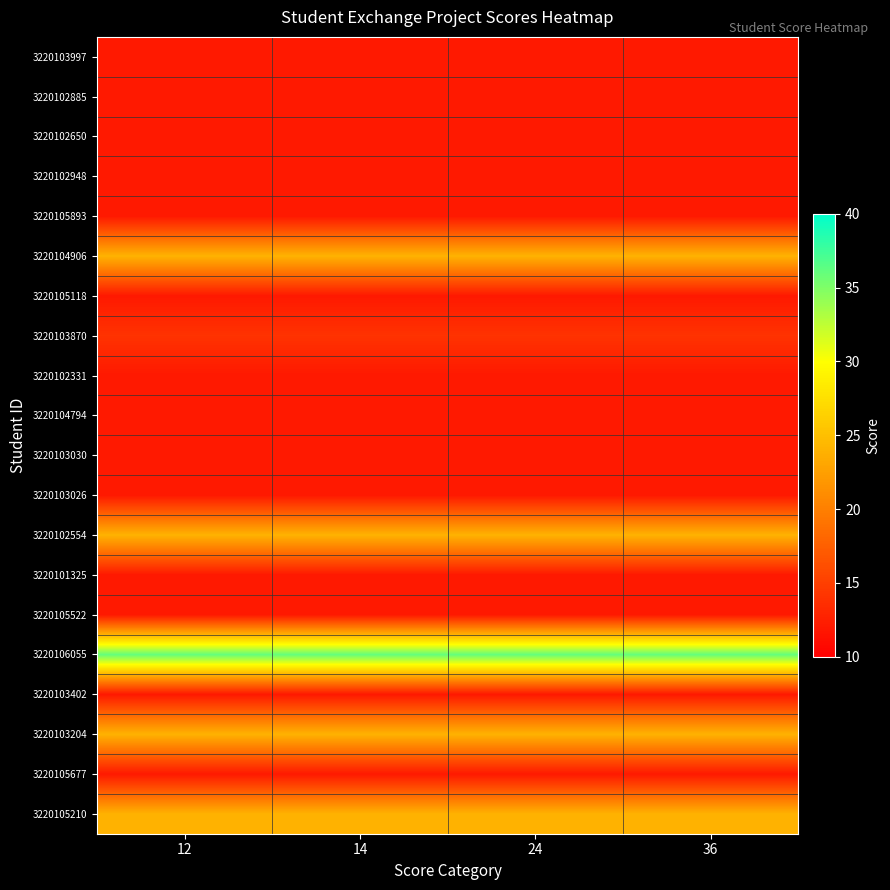

Reading right to left, extract all data points from this chart.

3220103997: 36=12	24=12	14=12	12=12
3220102885: 36=12	24=12	14=12	12=12
3220102650: 36=12	24=12	14=12	12=12
3220102948: 36=12	24=12	14=12	12=12
3220105893: 36=12	24=12	14=12	12=12
3220104906: 36=24	24=24	14=24	12=24
3220105118: 36=12	24=12	14=12	12=12
3220103870: 36=14	24=14	14=14	12=14
3220102331: 36=12	24=12	14=12	12=12
3220104794: 36=12	24=12	14=12	12=12
3220103030: 36=12	24=12	14=12	12=12
3220103026: 36=12	24=12	14=12	12=12
3220102554: 36=24	24=24	14=24	12=24
3220101325: 36=12	24=12	14=12	12=12
3220105522: 36=12	24=12	14=12	12=12
3220106055: 36=36	24=36	14=36	12=36
3220103402: 36=12	24=12	14=12	12=12
3220103204: 36=24	24=24	14=24	12=24
3220105677: 36=12	24=12	14=12	12=12
3220105210: 36=24	24=24	14=24	12=24